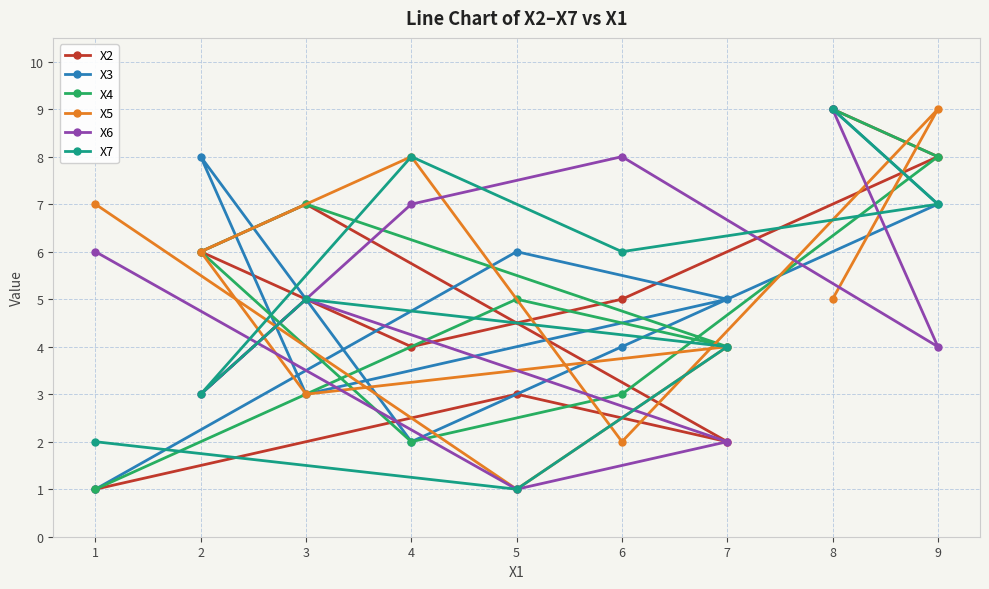

What is the average value of the X6 series?

5